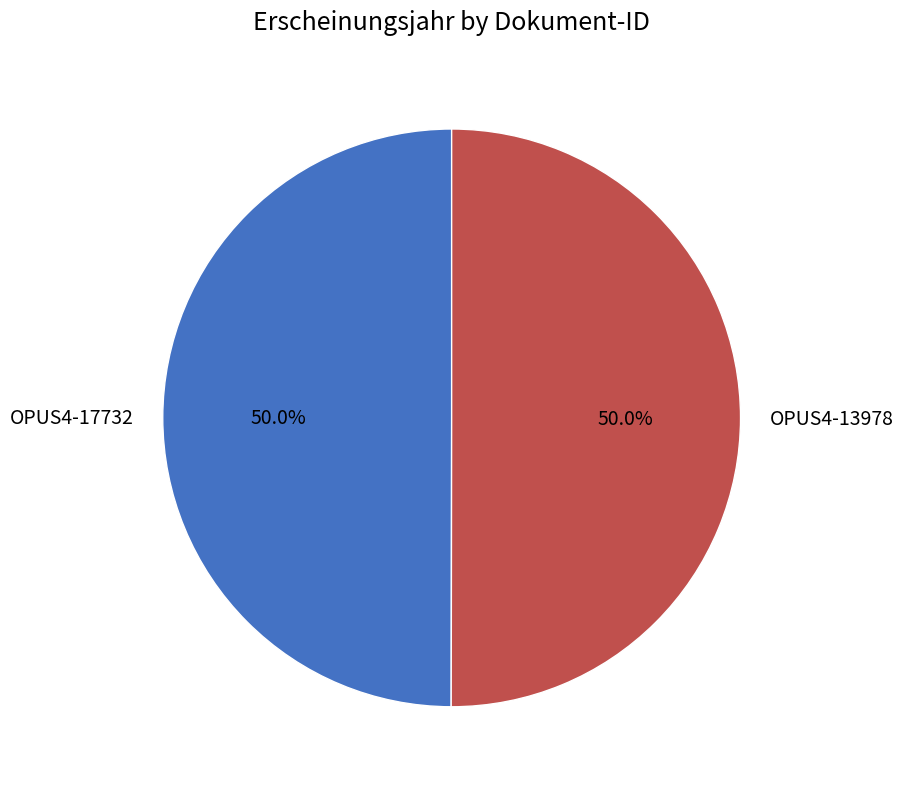

What is the ratio of the value at OPUS4-13978 to the value at OPUS4-17732?

1.0